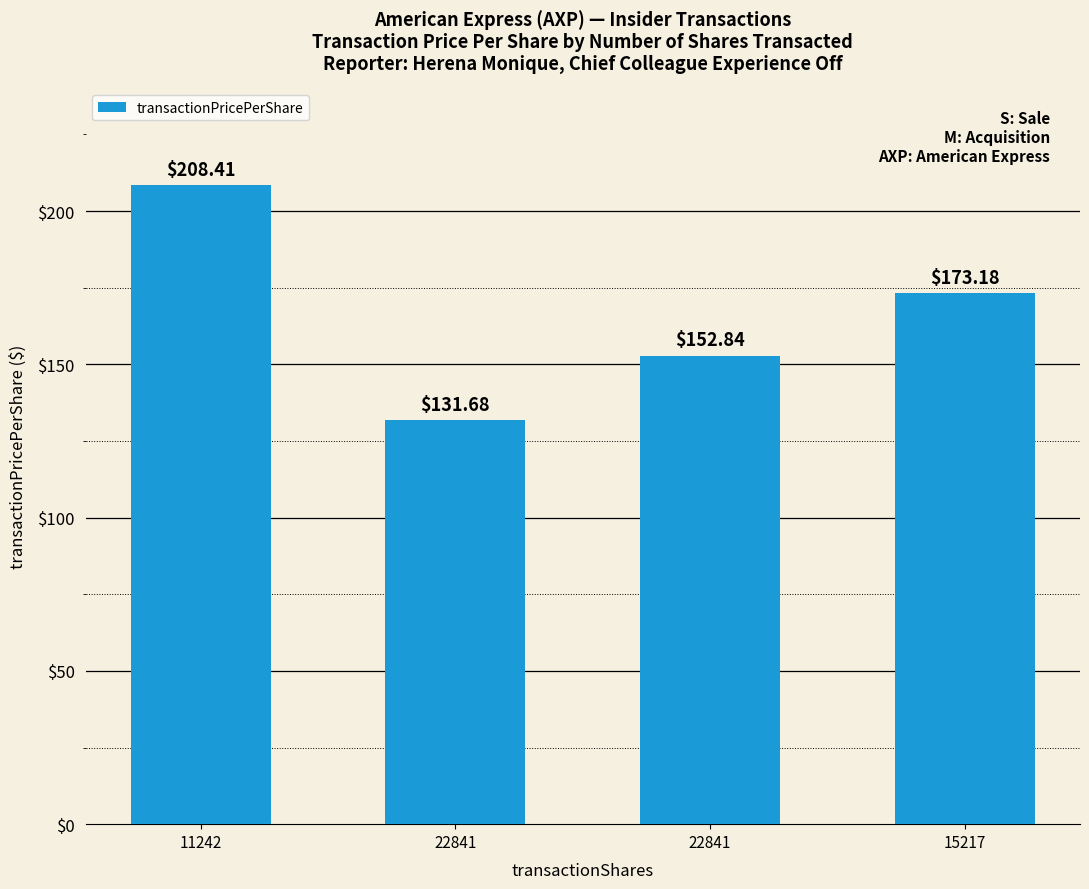

The chart shows a value of 131.7 at 22841. True or false?

True